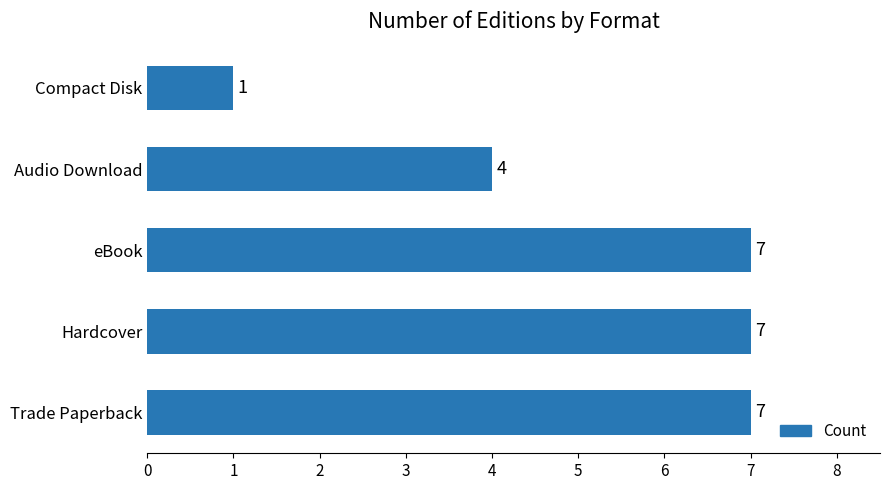

The value at Trade Paperback is 7. True or false?

True